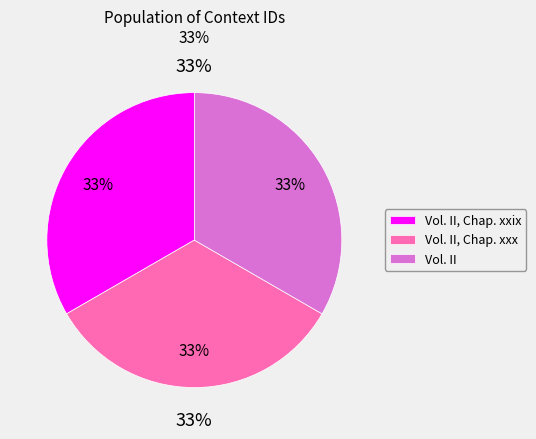

Does Vol. II, Chap. xxx represent more than half of the total?

No